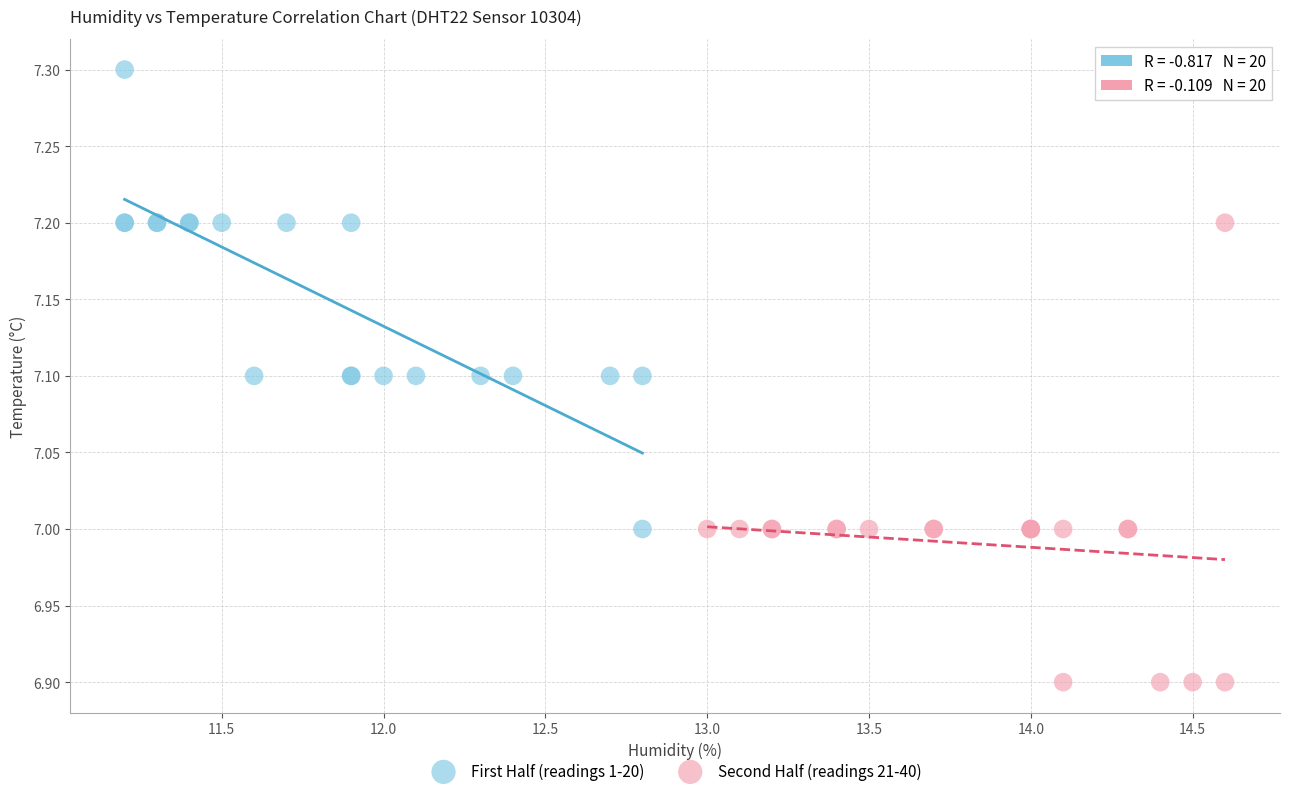

What are all the series names shown in the legend?

First Half (readings 1-20), Second Half (readings 21-40)